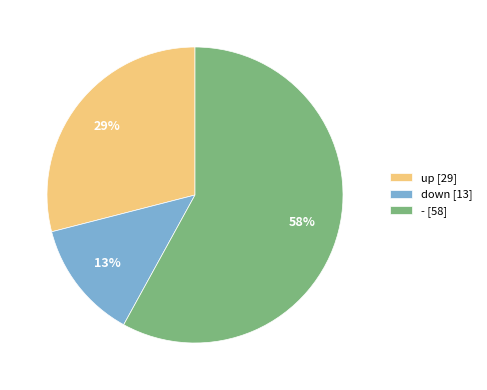

What is the ratio of the value at up to the value at down?

2.2